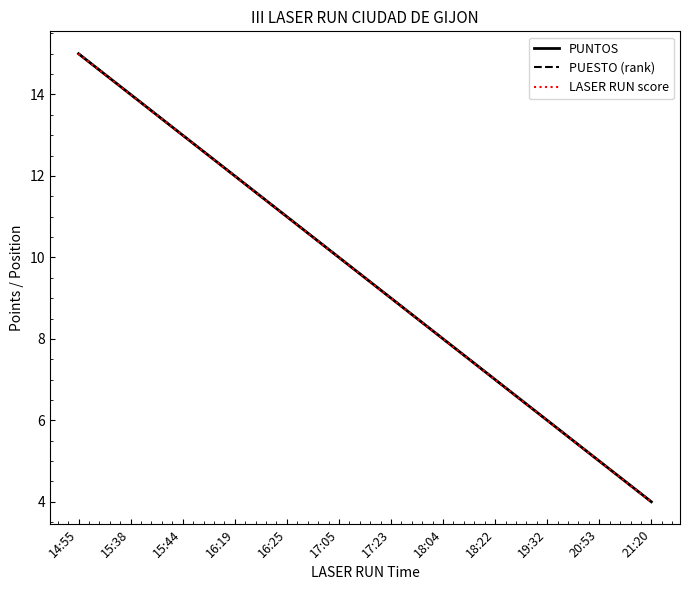

At which category does the chart reach its peak across all series?

14:55